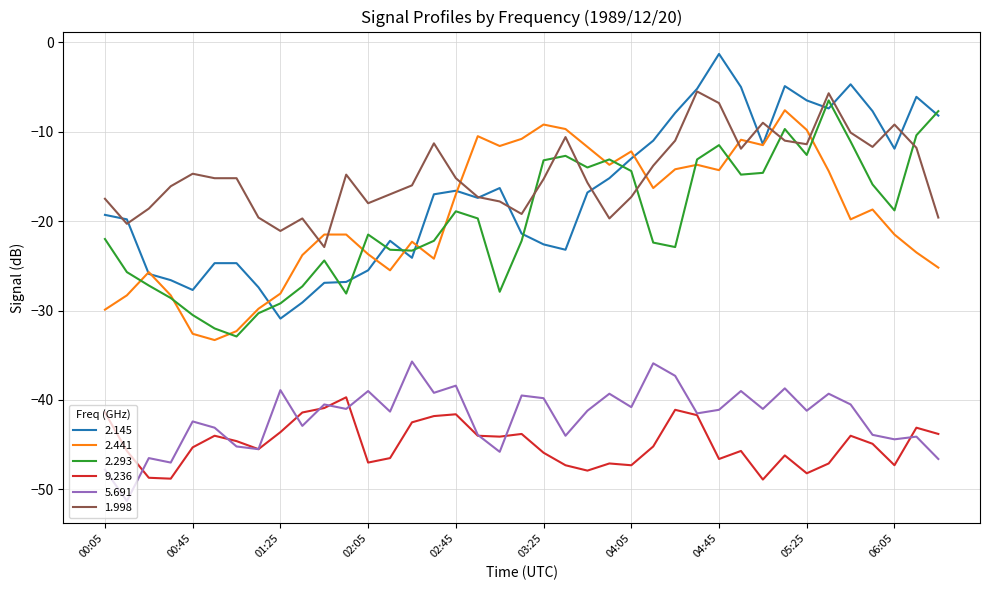

What is the sum of all 2.441 values?

-758.6